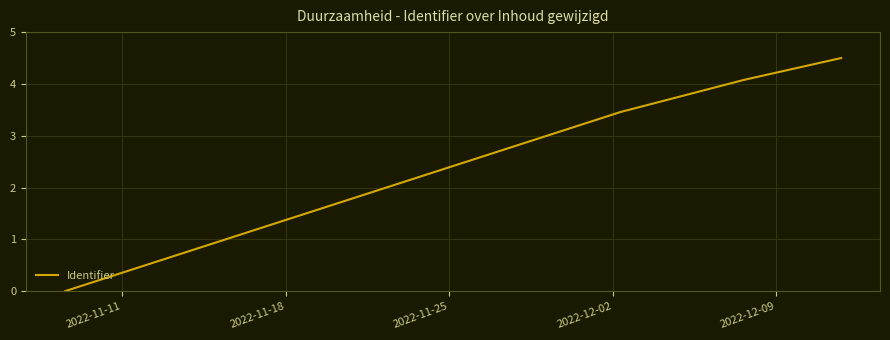

How many data points are less than 3?

2